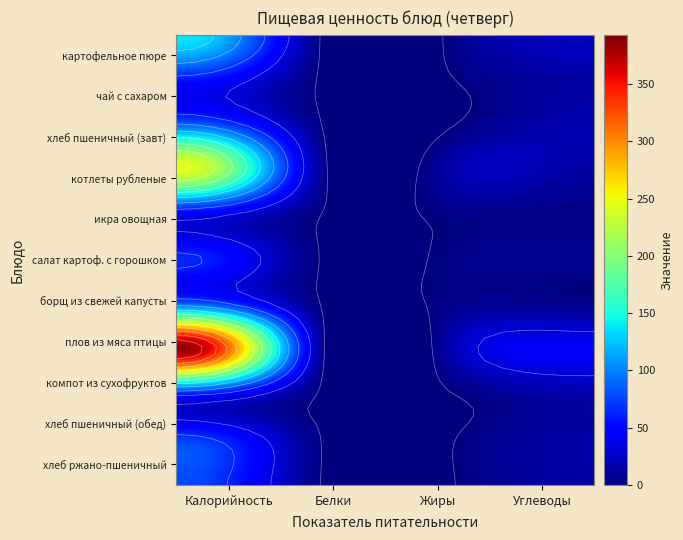

Which has a higher value, Жиры or Калорийность?

Калорийность